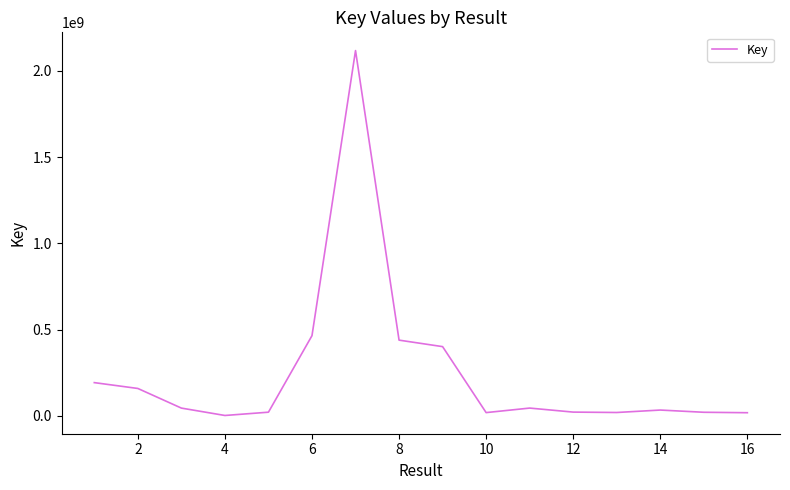

What is the greatest value displayed?

2117892917